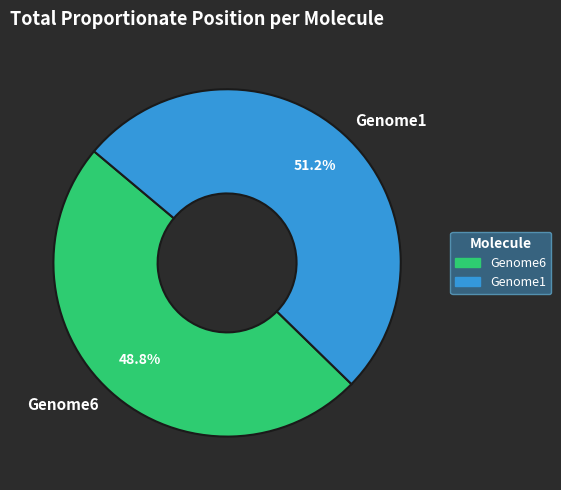

Which slice is the largest?

Genome1